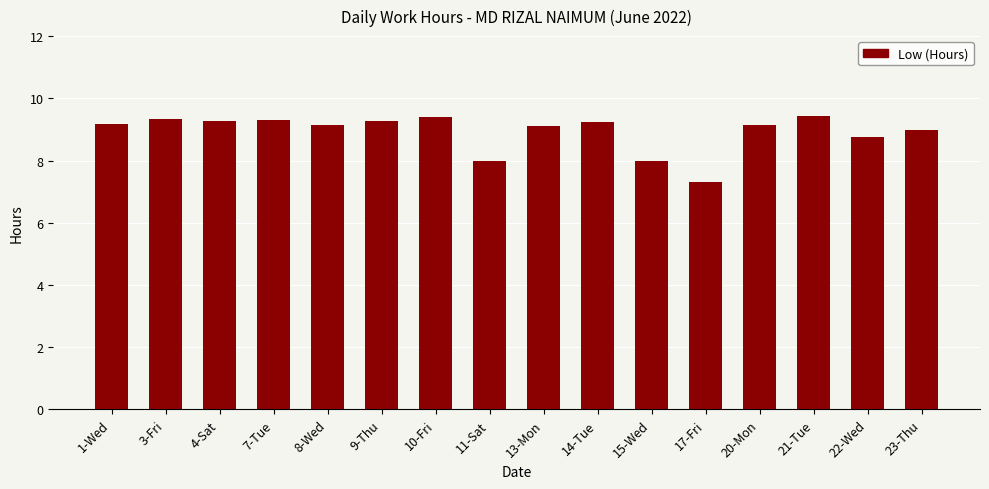

The chart shows a value of 9.1 at 20-Mon. True or false?

True